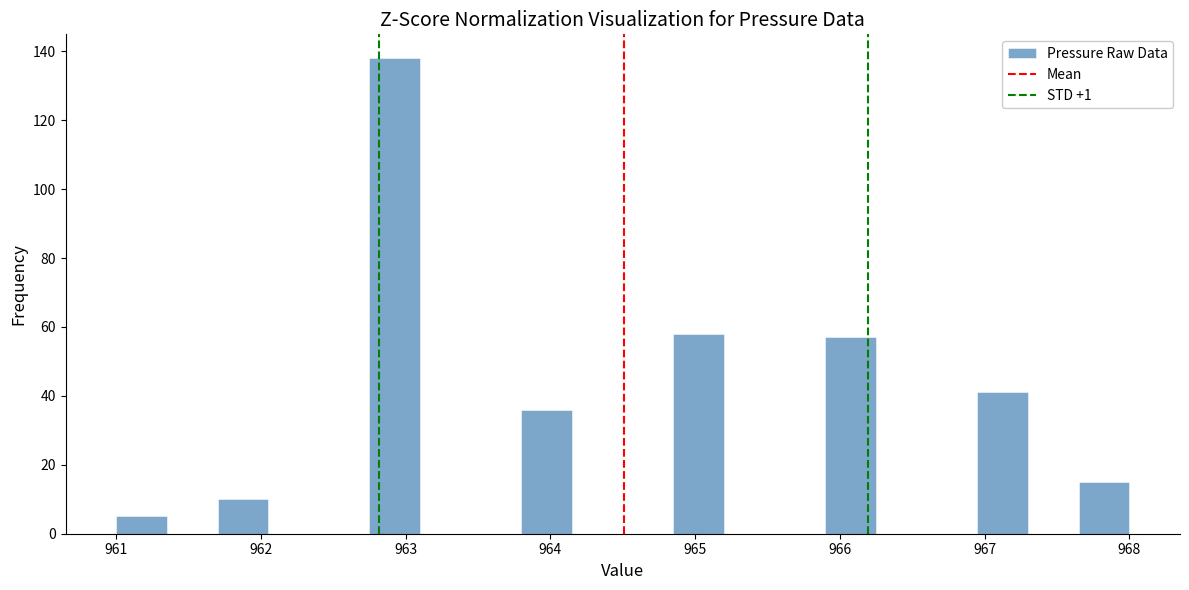

Read against the x-axis, roughly where is the centre of the tallest bar?

962.9